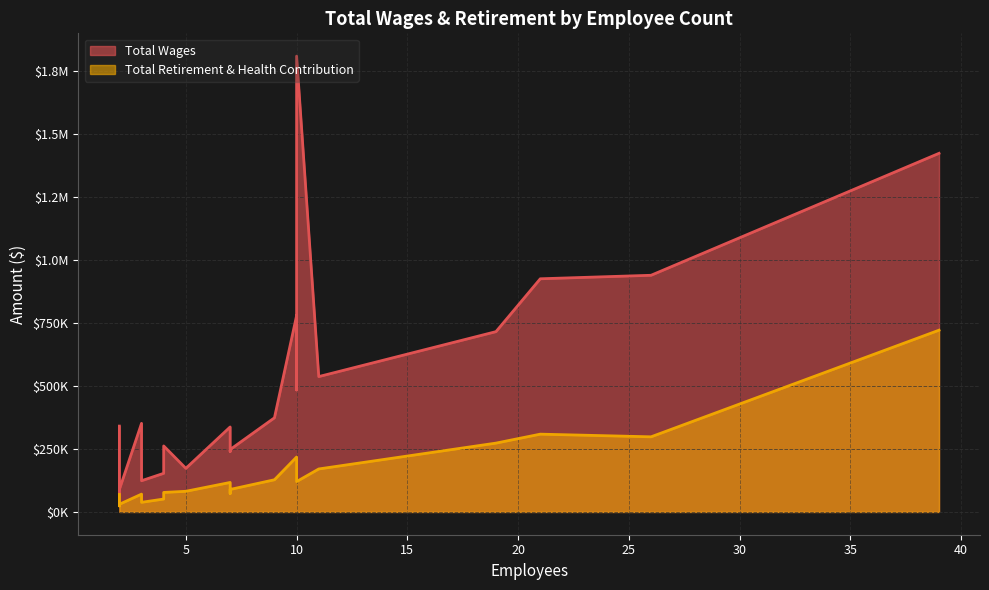

Which series has the largest total across all categories?

Total Wages